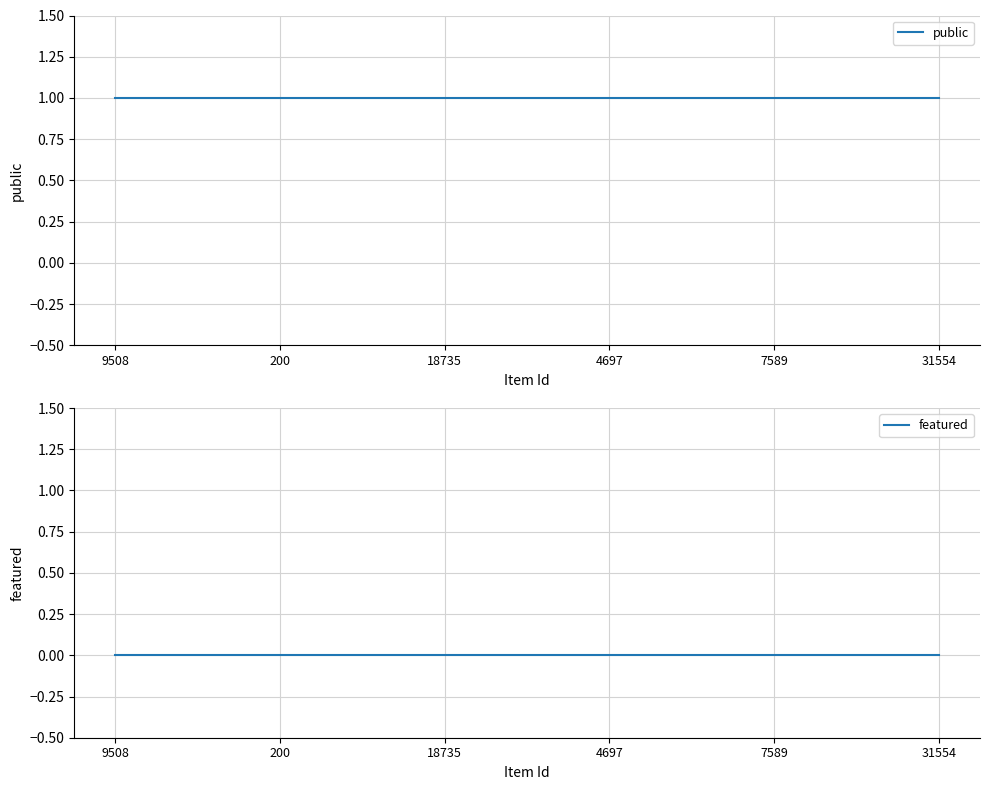

Rank the categories by featured value from lowest to highest.

9508, 200, 18735, 4697, 7589, 31554